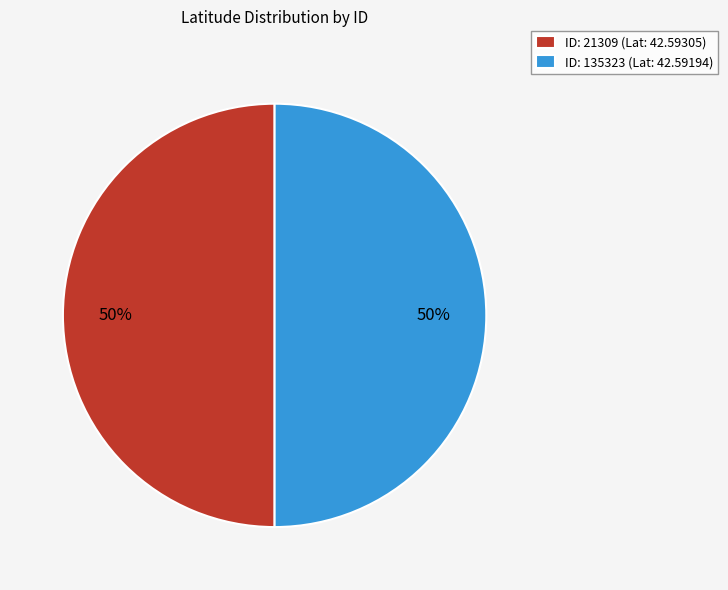

What is the ratio of the value at ID: 21309 (Lat: 42.59305) to the value at ID: 135323 (Lat: 42.59194)?

1.0